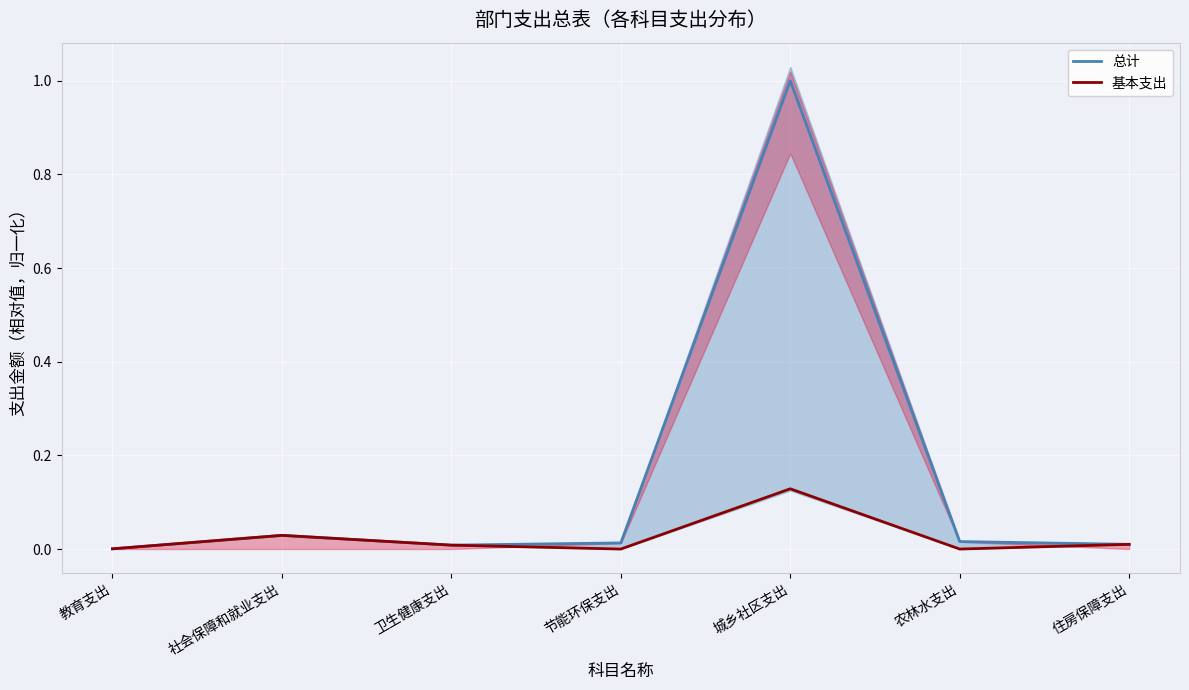

Which category has the lowest value across all series?

节能环保支出